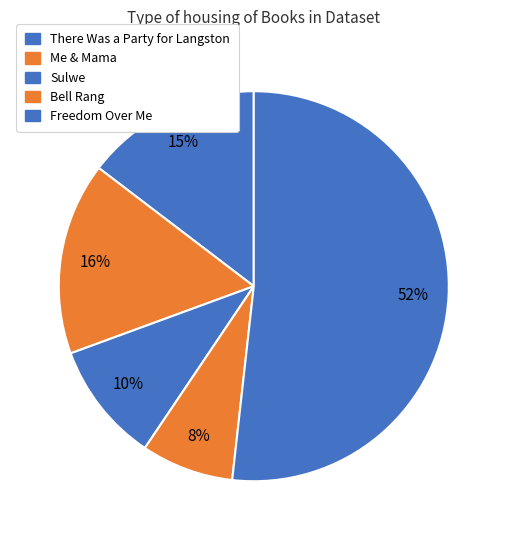

What percentage is the There Was a Party for Langston slice, to the nearest percent?

15%